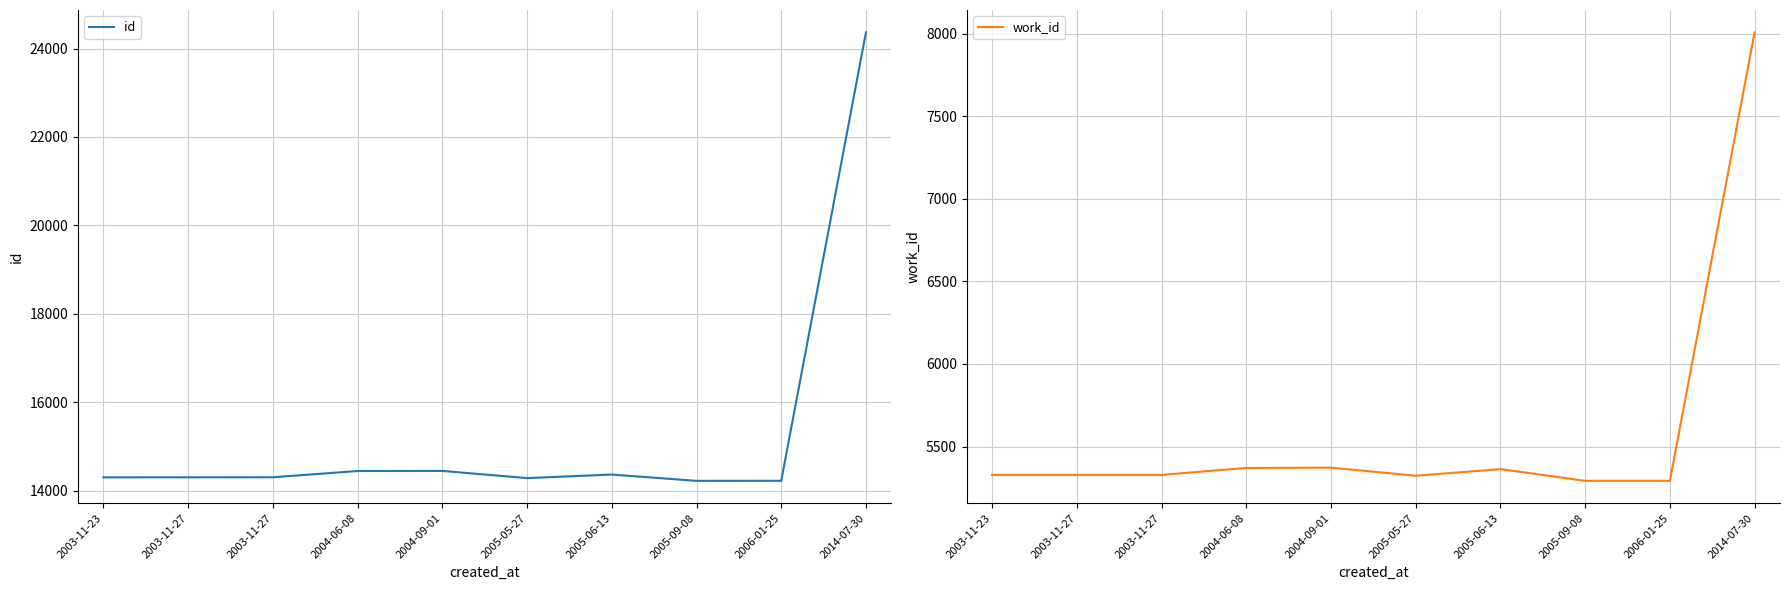

What is the difference between the highest and lowest values at 2005-05-27?

8962